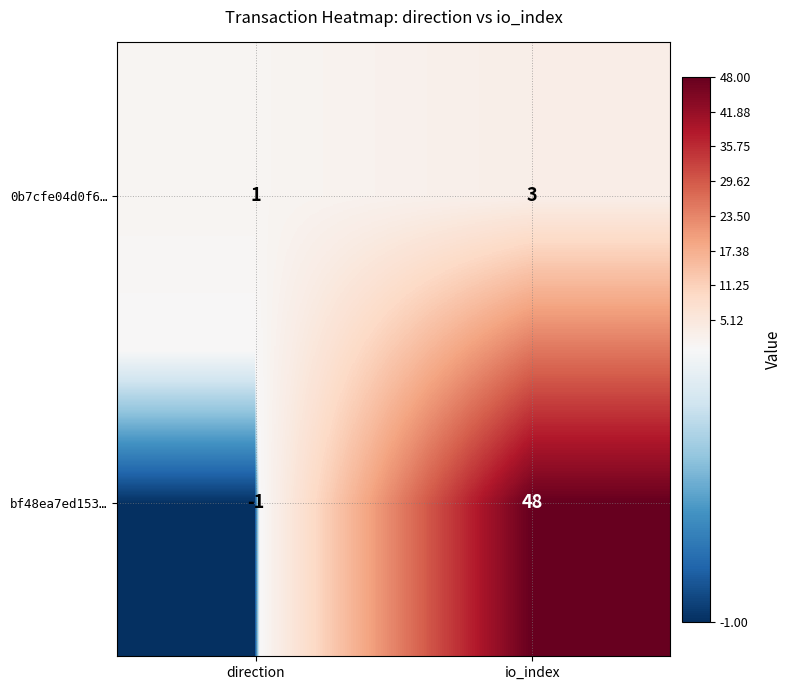

Rank the series at direction from highest to lowest value.

0b7cfe04d0f6…, bf48ea7ed153…